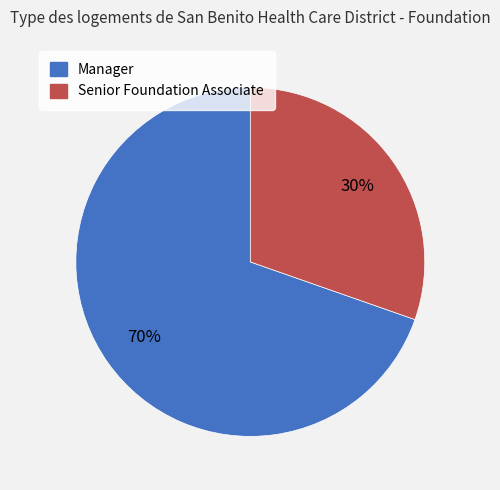

Does Senior Foundation Associate account for over 50% of the chart?

No